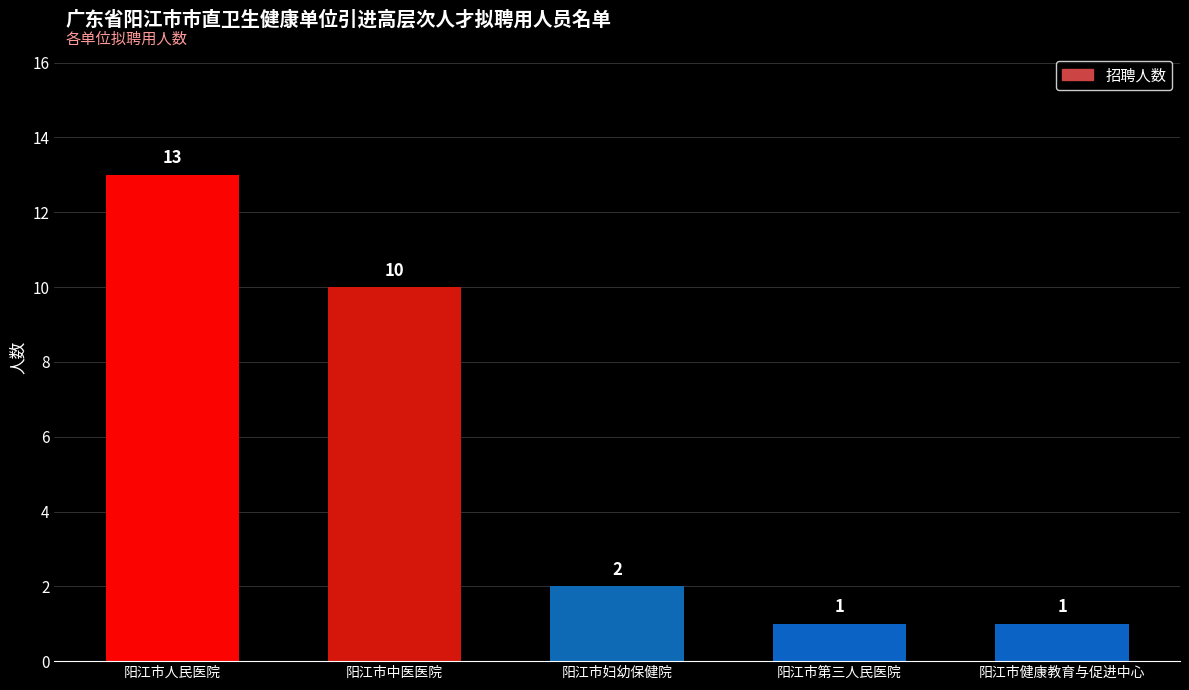

What is the label of the 1st bar from the left?

阳江市人民医院